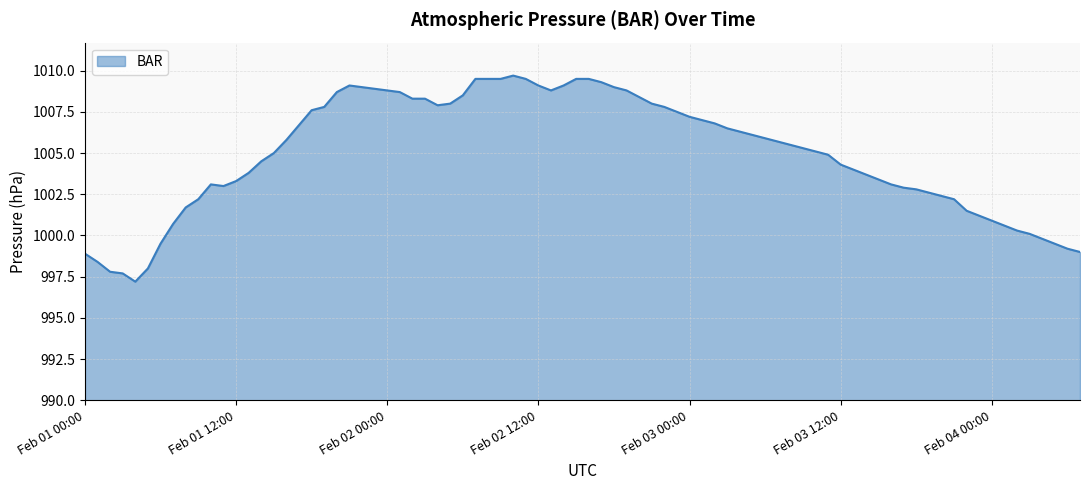

What is the difference between the maximum and minimum values?

12.5